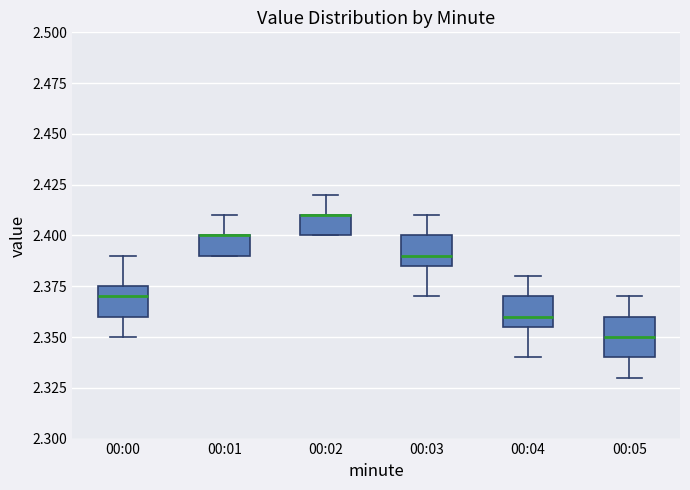

Where does the lower whisker of the box for 00:00 end on the y-axis? The values are not printed on the chart, so give them approximately, as read against the axis.

2.350